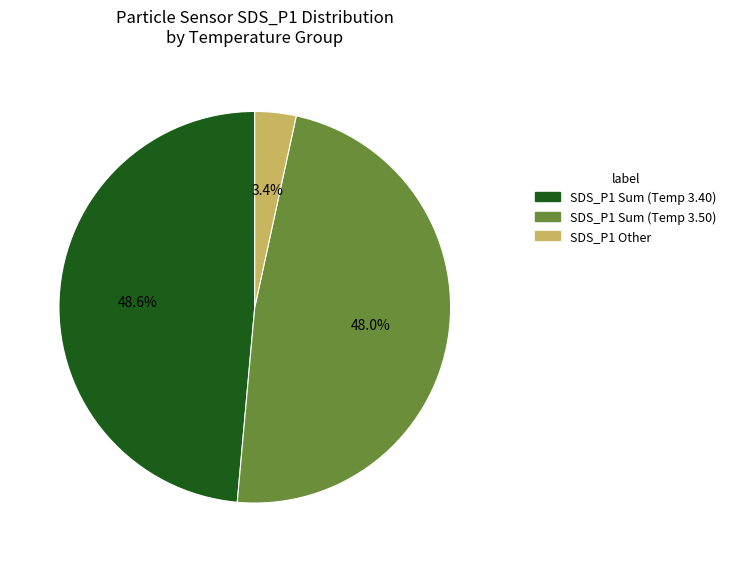

Does SDS_P1 Other represent more than half of the total?

No